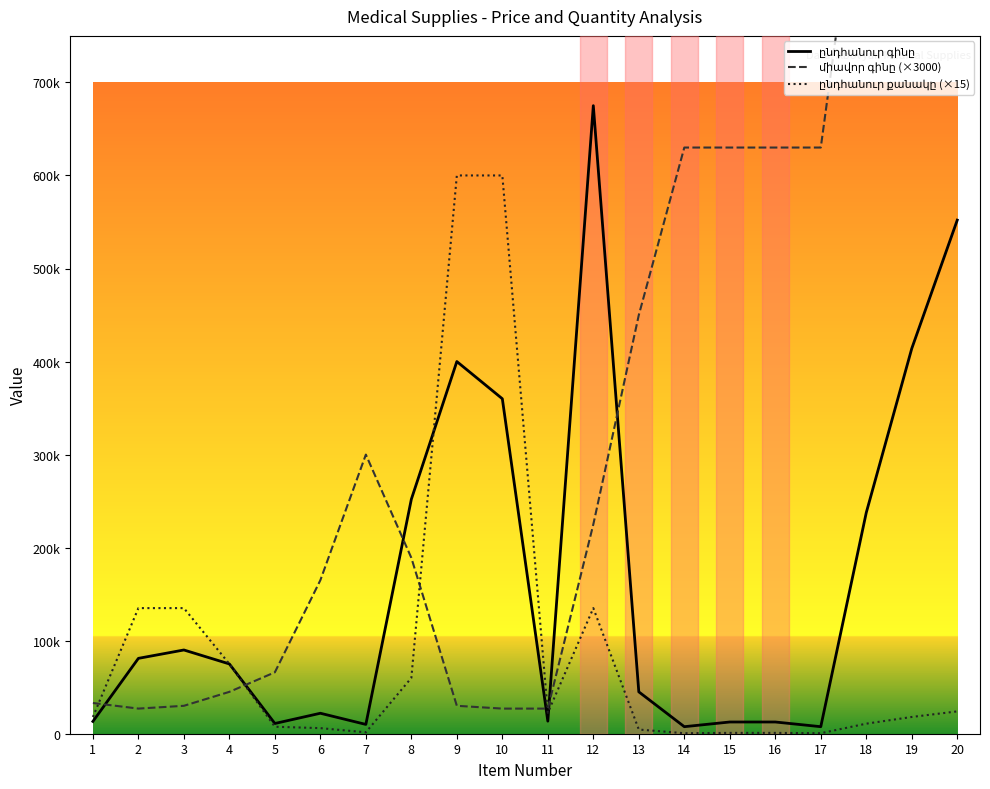

What is the sum of all միավոր գինը (×3000) values?

7194000